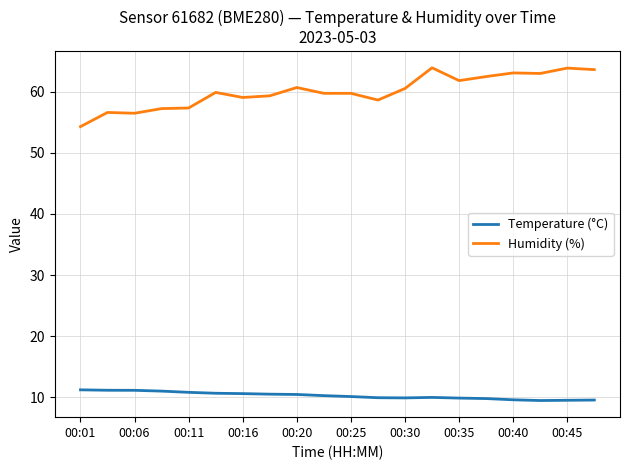

What is the minimum value shown in the chart?

9.5